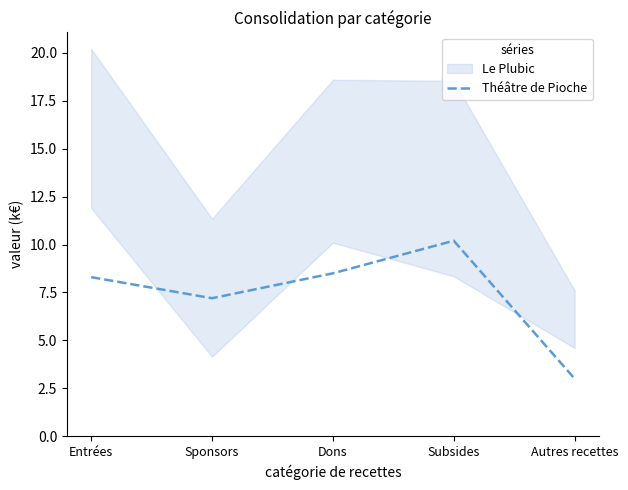

At which category does the chart reach its minimum across all series?

Autres recettes